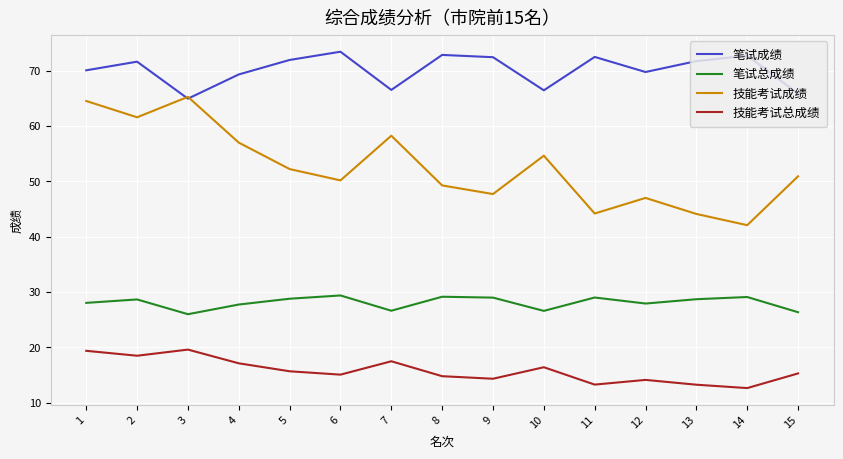

The value of 笔试总成绩 at 3 is 6.0. True or false?

False